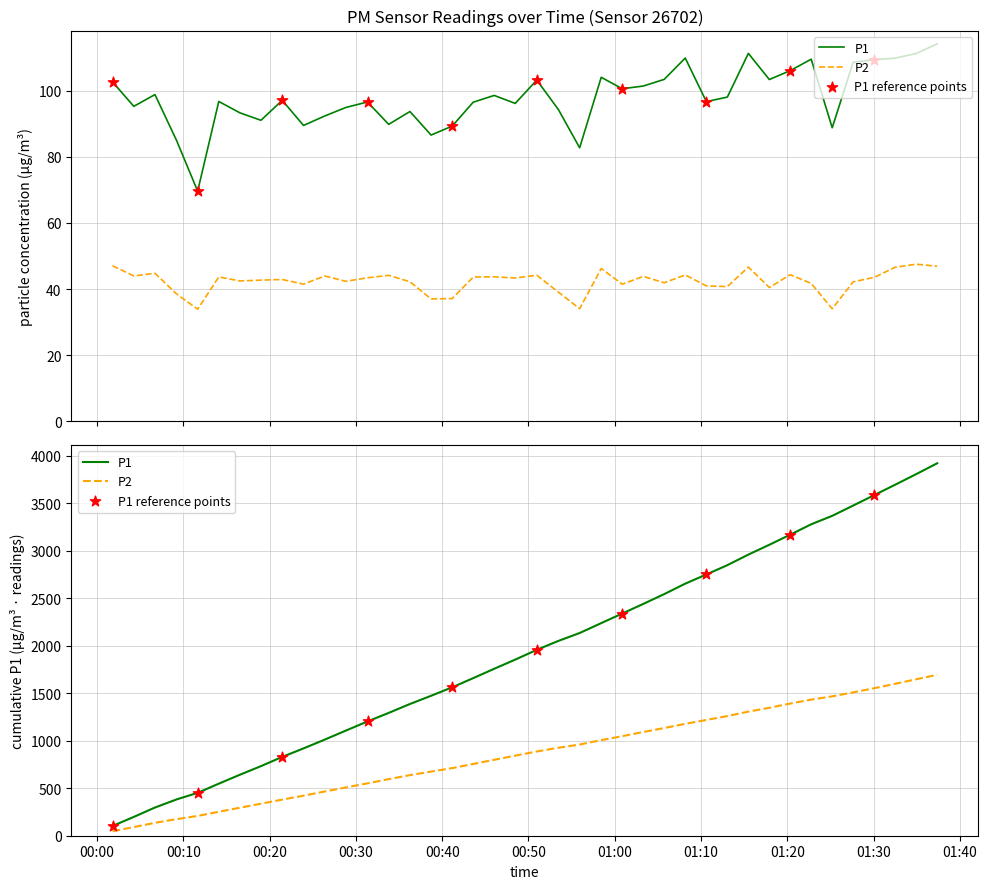

At how many categories does at least one series exceed 38?

40